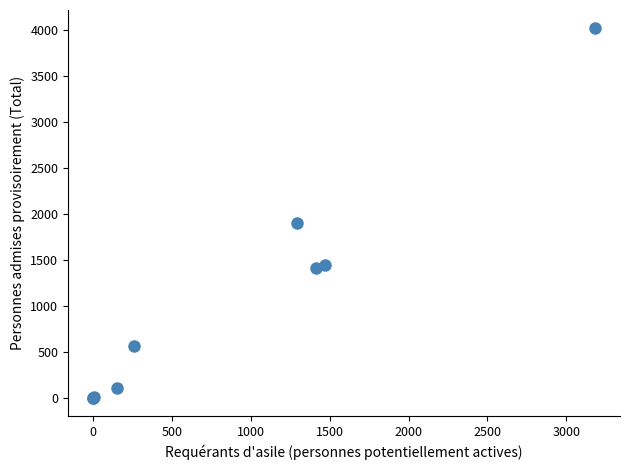

What Y value in the scatter plot is closest to 2006?

1898